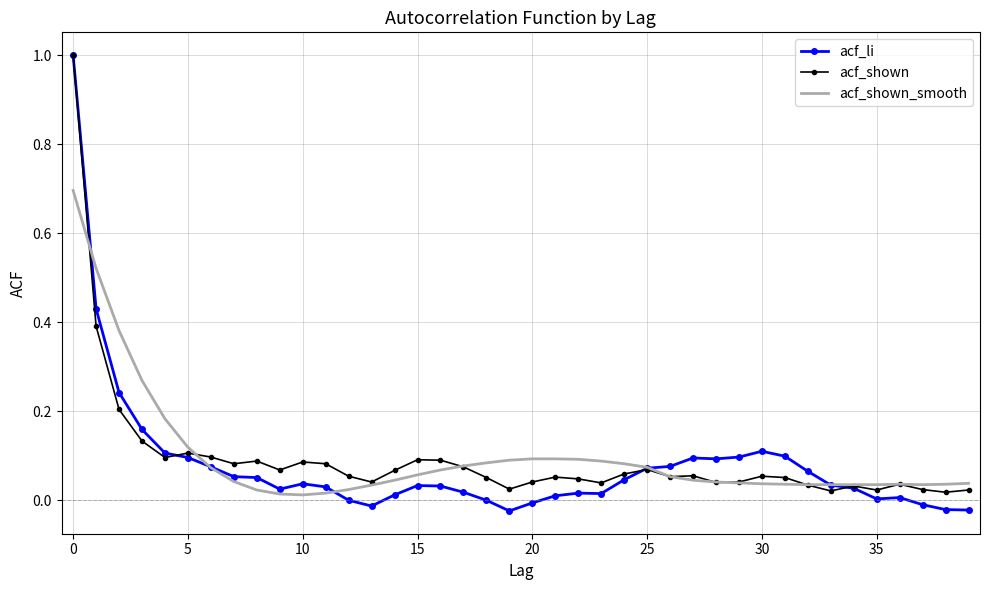

True or false: acf_shown has more than 1 interior local peaks.

True